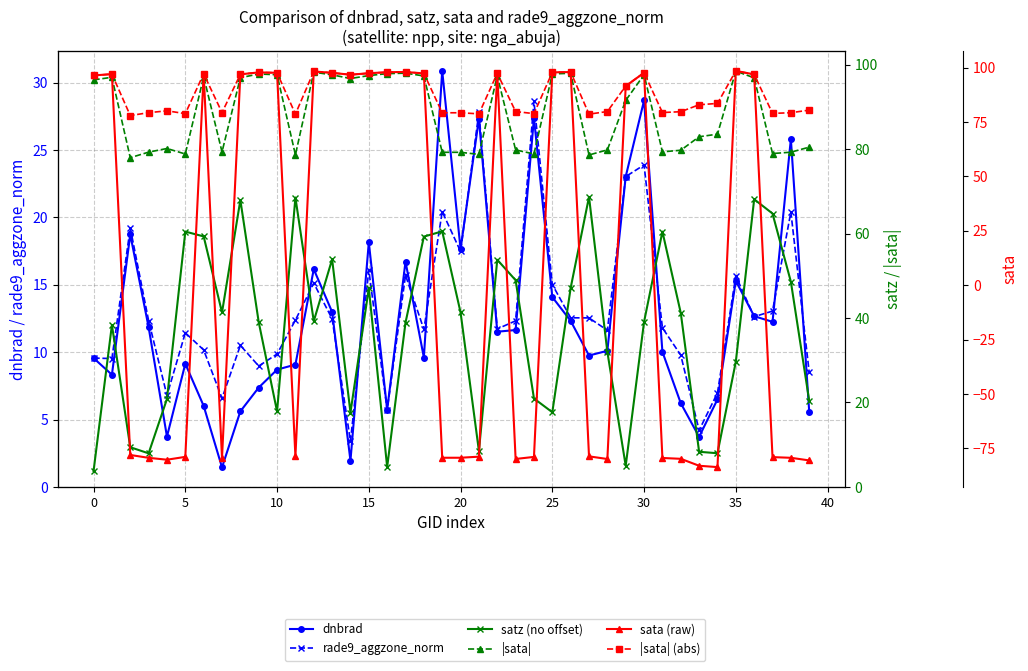

What is the total value across all series at 27?

169.7